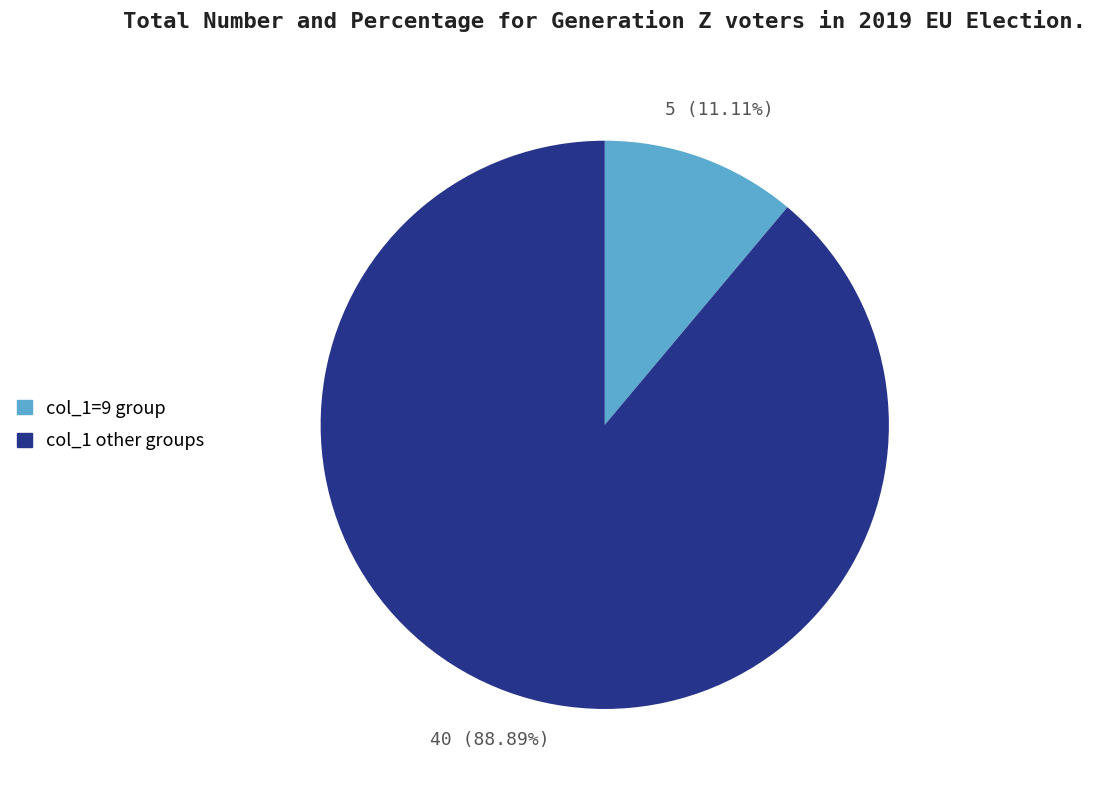

Is there any slice that represents more than half of the pie?

Yes